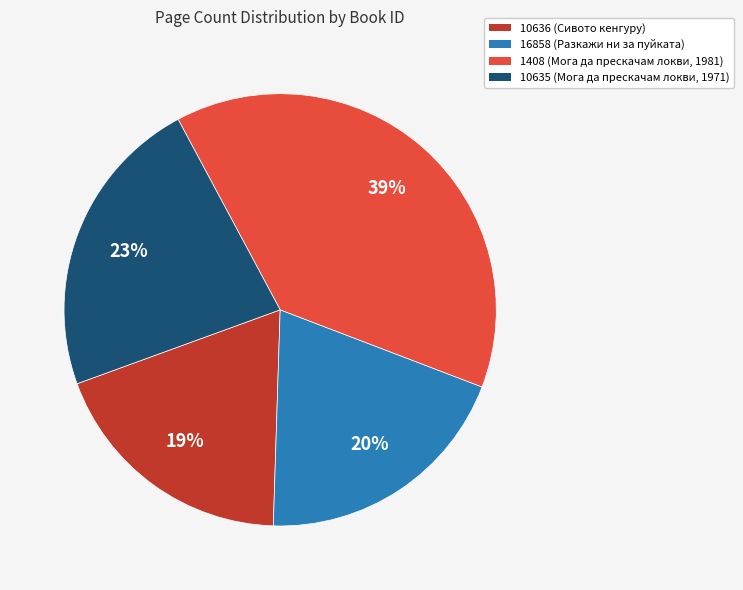

Between 1408 (Мога да прескачам локви, 1981) and 10636 (Сивото кенгуру), which is larger?

1408 (Мога да прескачам локви, 1981)